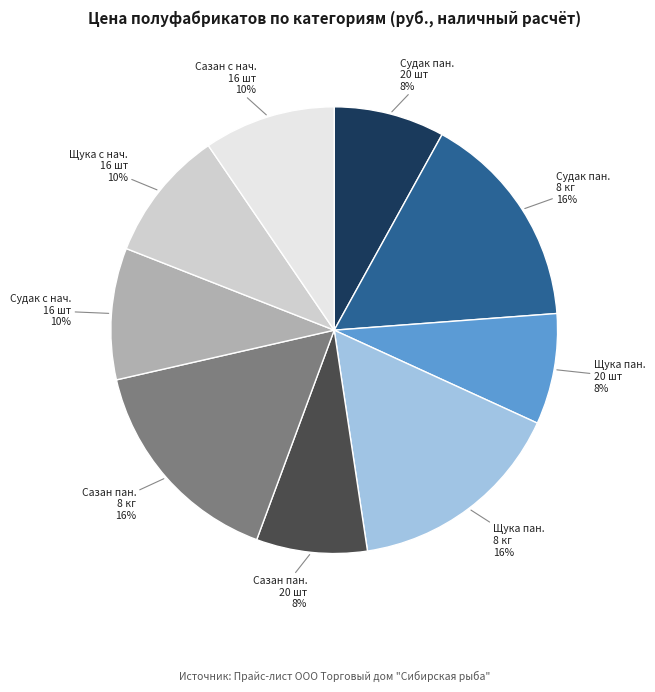

To the nearest percent, what is the difference between the largest and smallest slice percentages?

8%